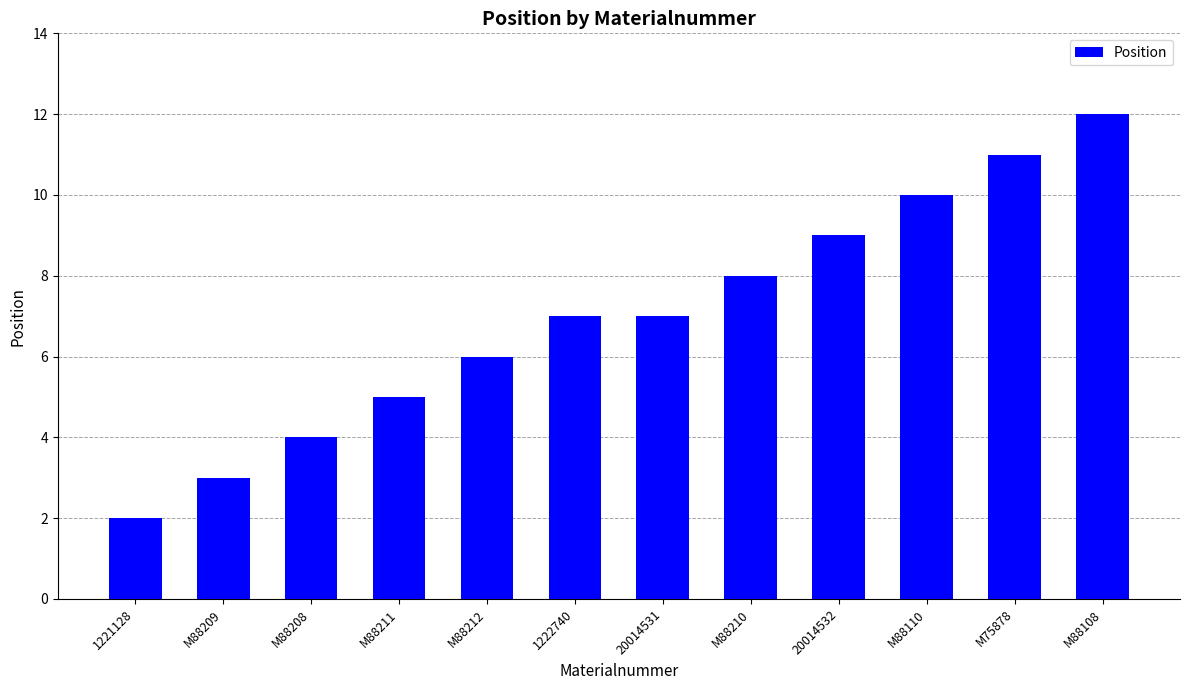

How many bars are there in total?

12